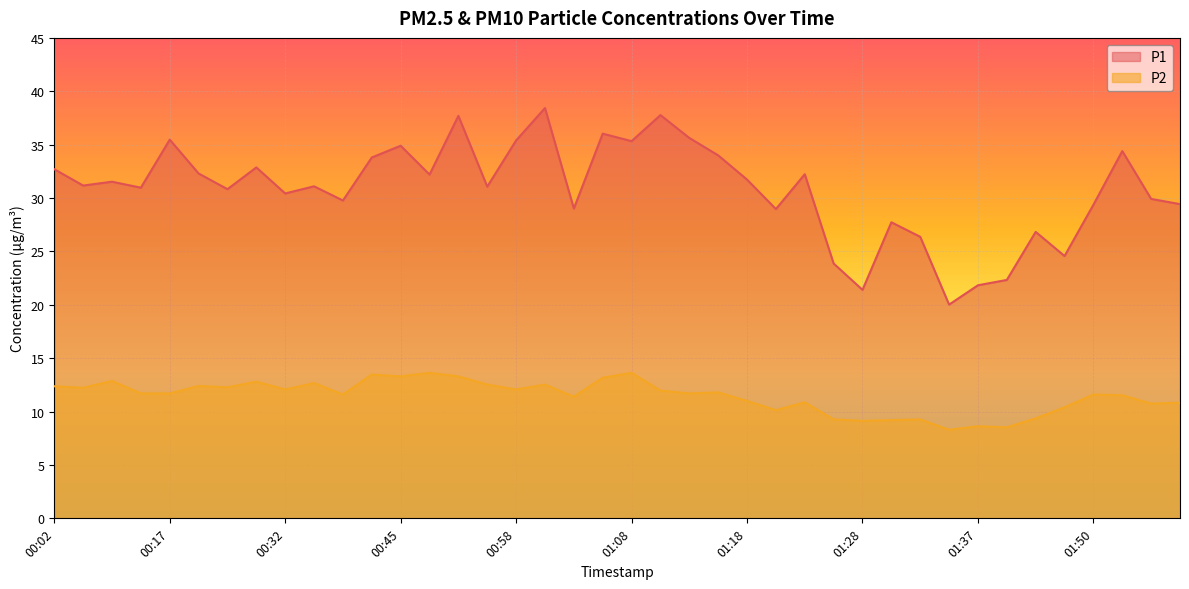

What is the total value across all series at 00:02?

45.1